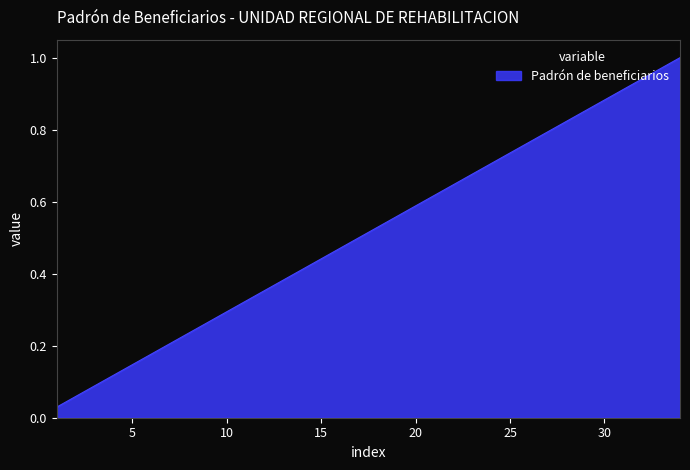

What is the difference between the second highest and minimum values?

0.9